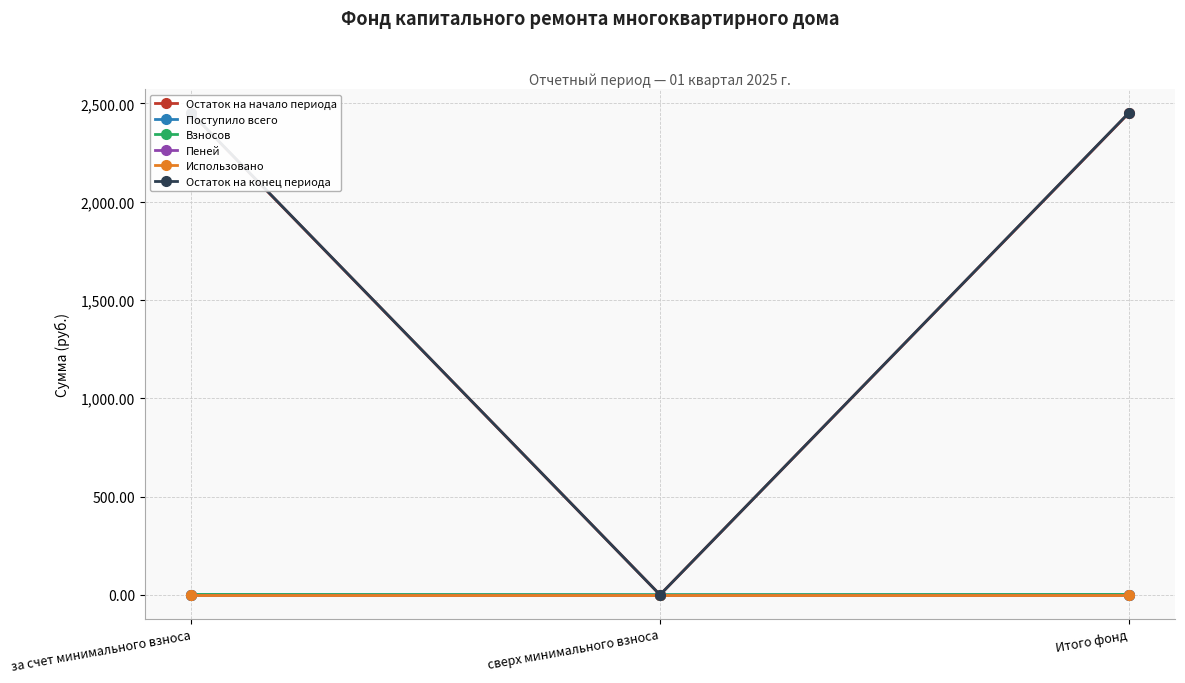

List the series in order of their peak value, lowest first.

Пеней, Использовано, Поступило всего, Взносов, Остаток на начало периода, Остаток на конец периода